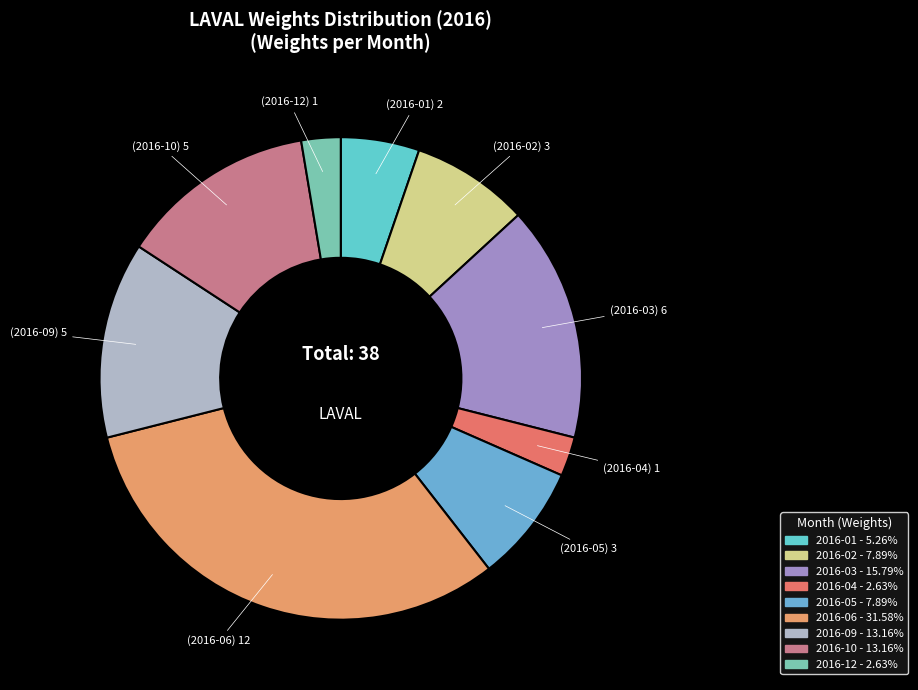

Count the number of slices in the pie.

9